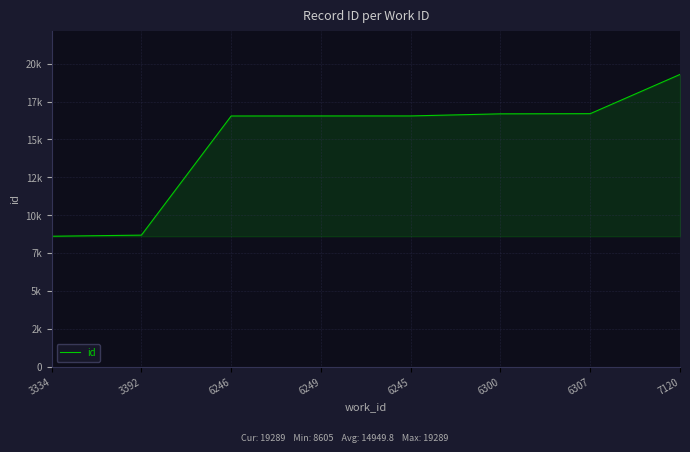

True or false: there are more than 2 points higher than both neighbors.

False